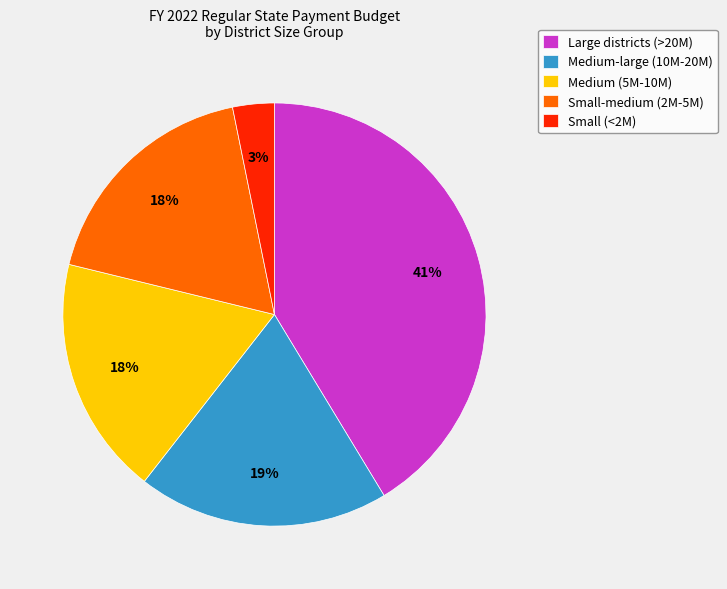

Is there a majority slice in this chart?

No